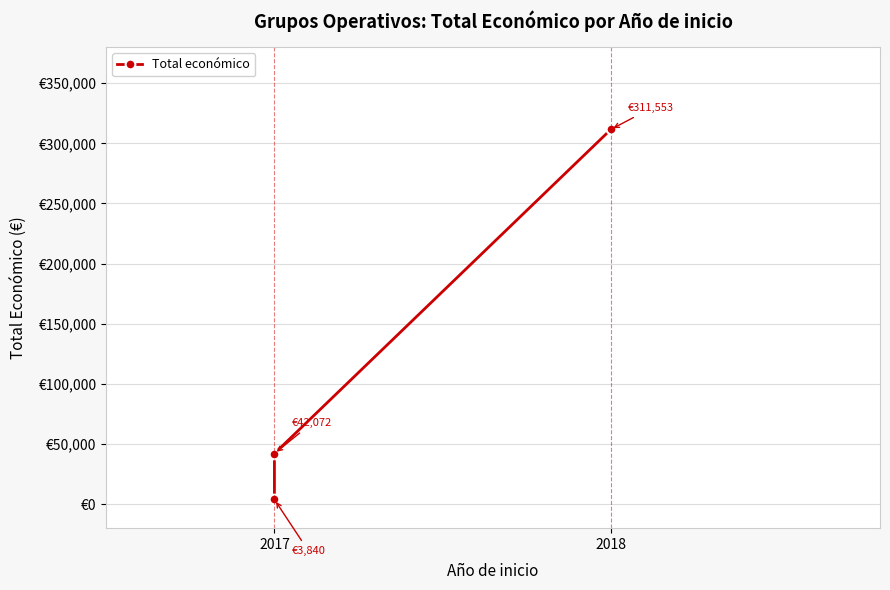

Reading left to right, extract all data points from this chart.

3840	42072	311553